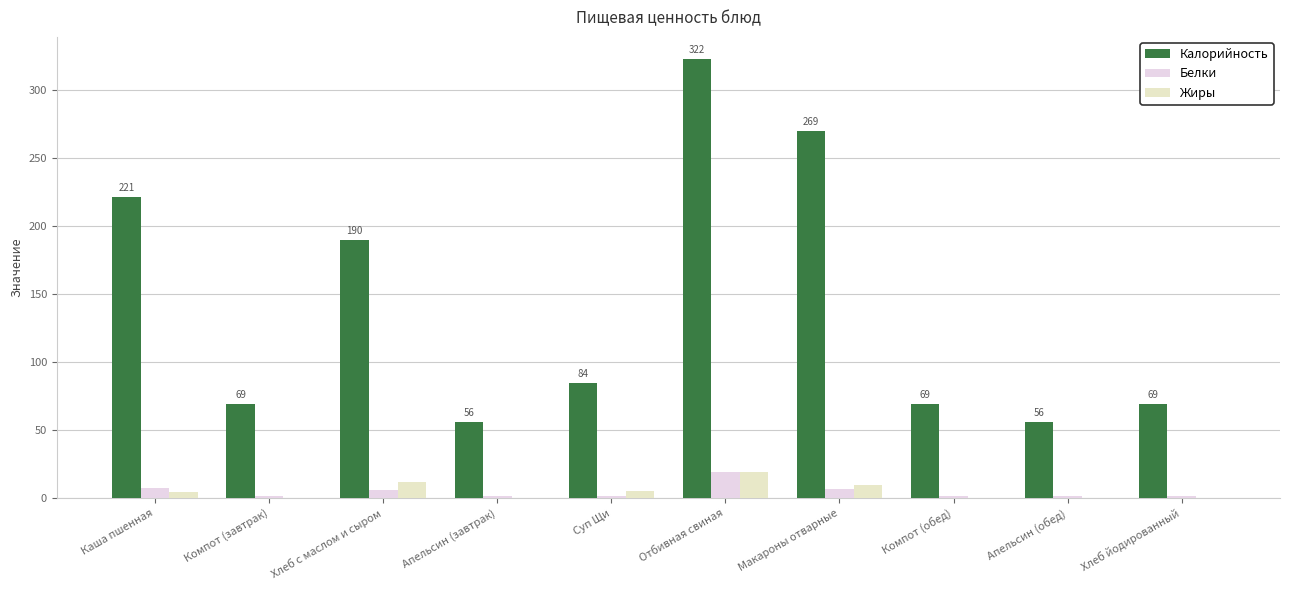

How many data points in Жиры are above 4?

5